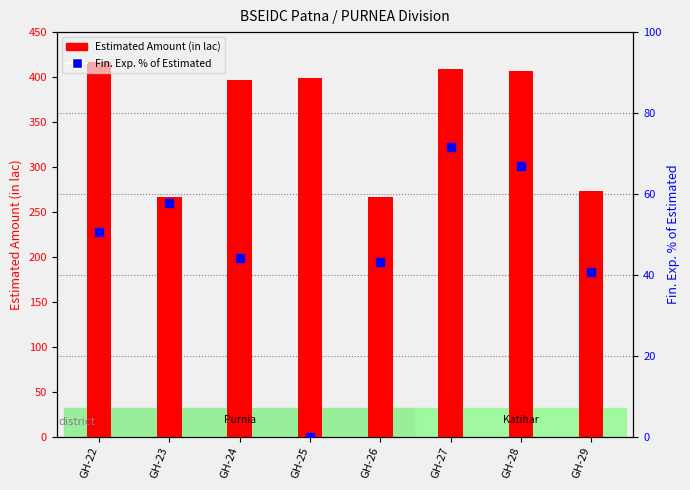

Which series contains the highest Y value?

Estimated Amount (in lac)